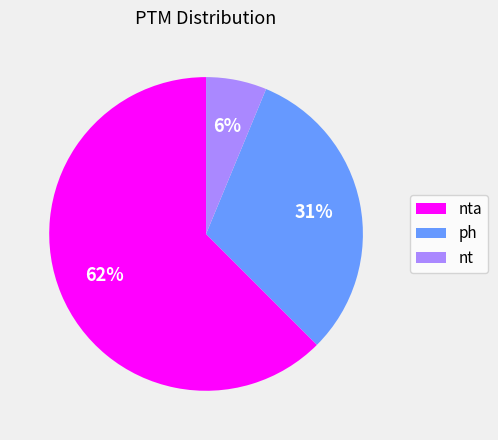

Which slice is the smallest?

nt